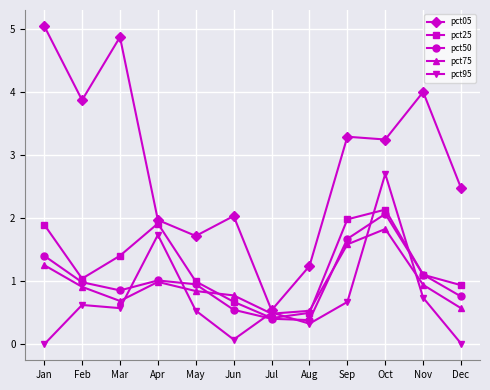

What is the difference between the maximum and minimum values in the pct05 series?

4.5